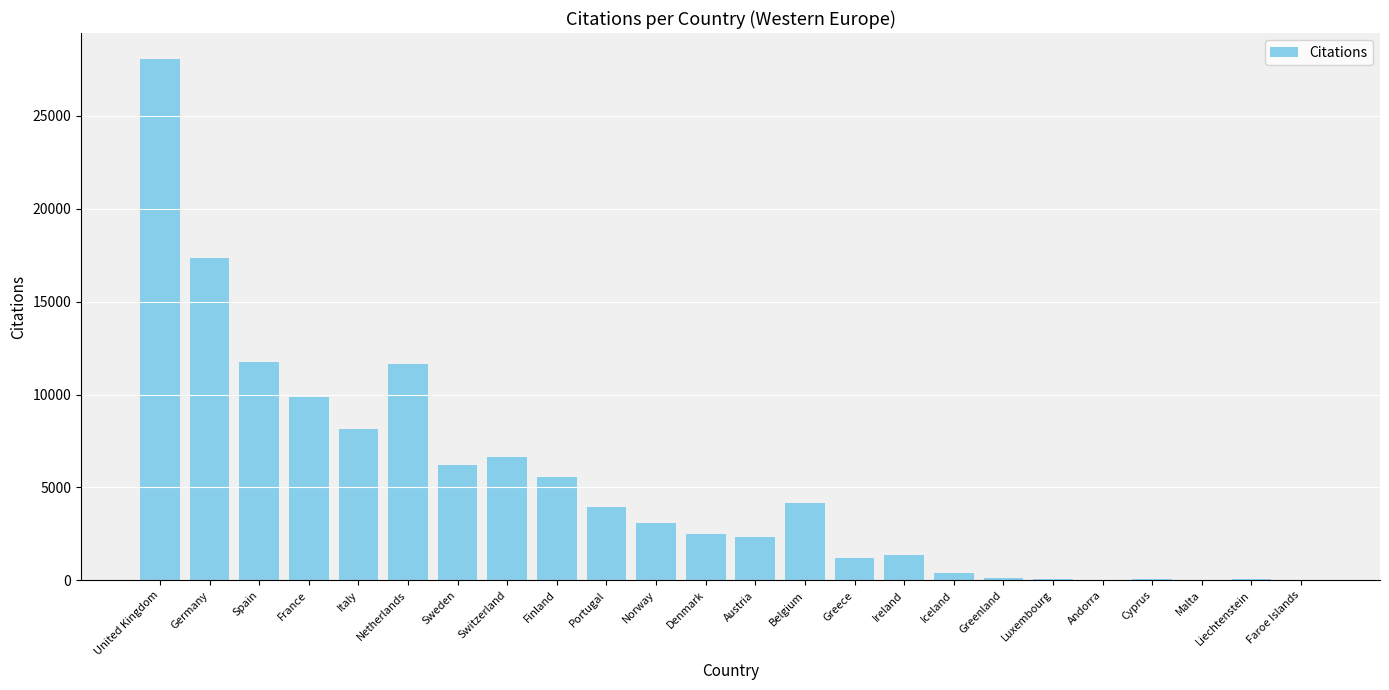

At which category does the chart reach its peak across all series?

United Kingdom